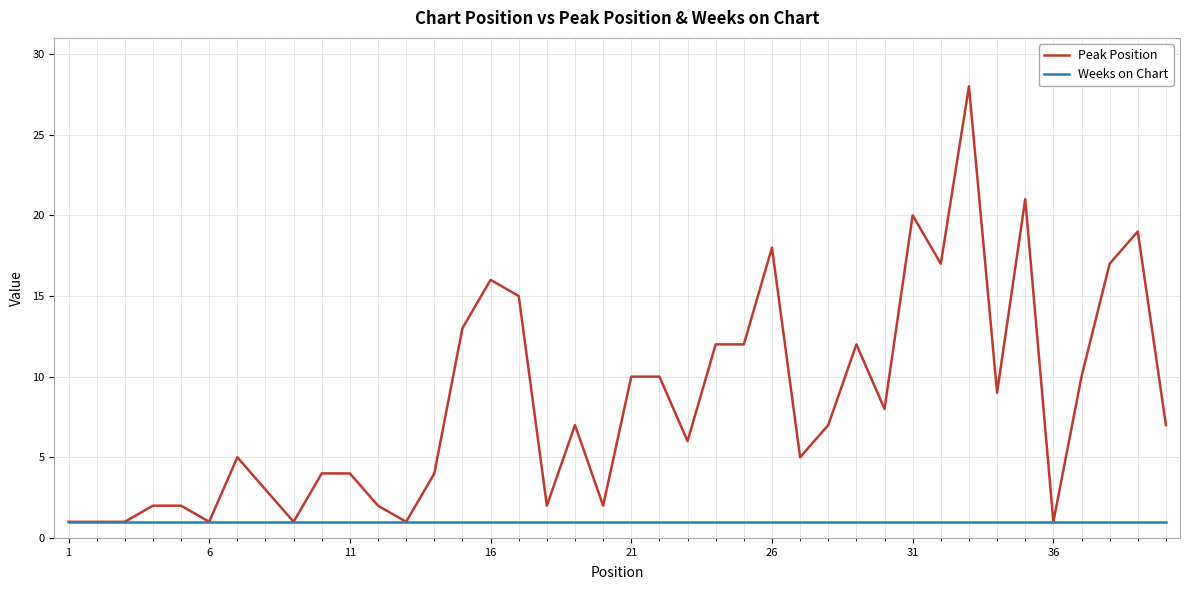

What is the maximum value for Peak Position?

28